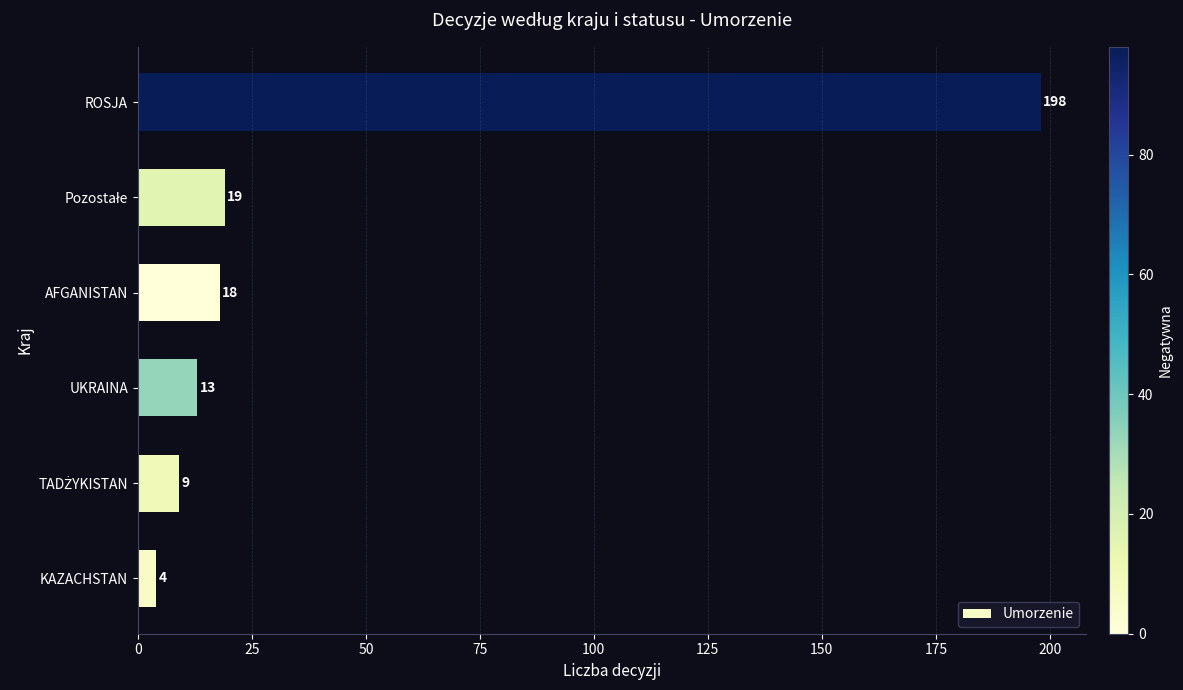

What is the difference between the maximum and second lowest values?

189